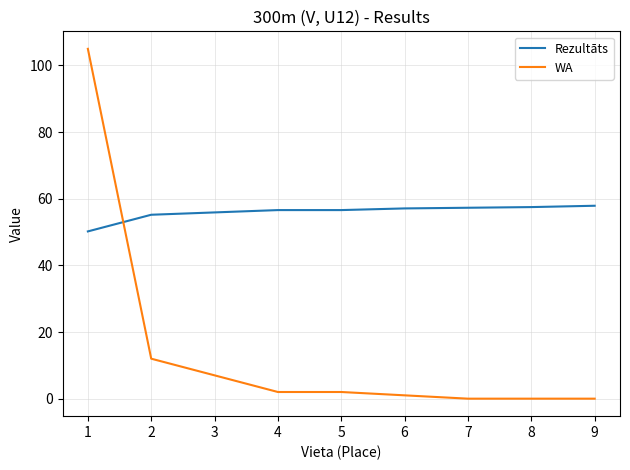

Which series has the largest range (max minus min)?

WA